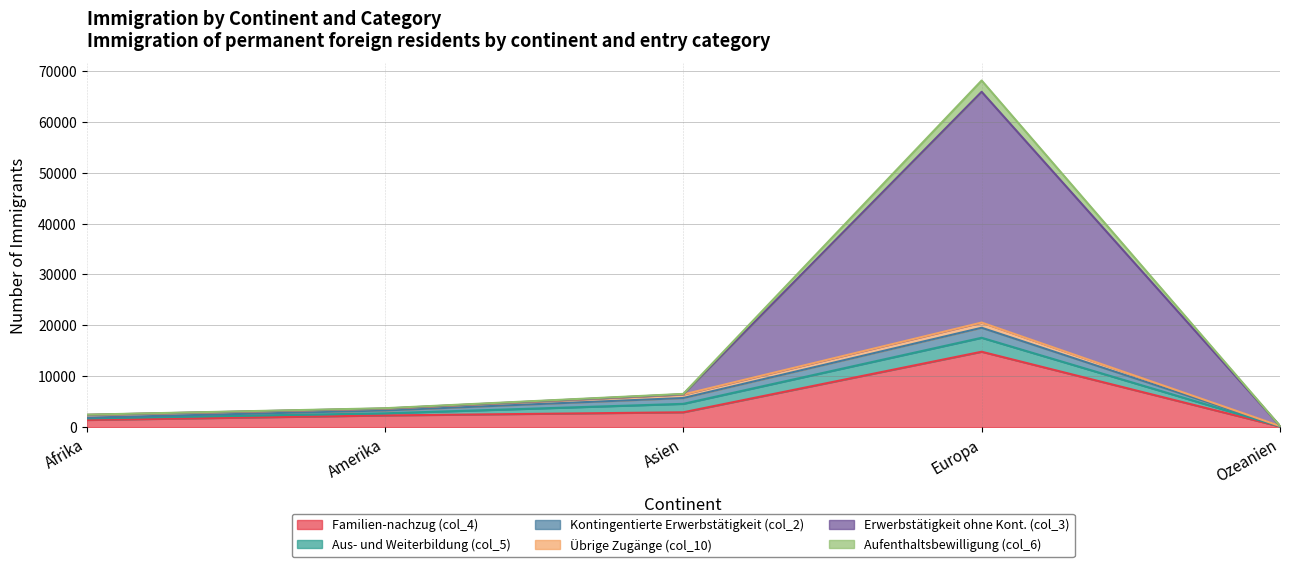

How many values in the Familien-nachzug (col_4) series are below 2306?

2